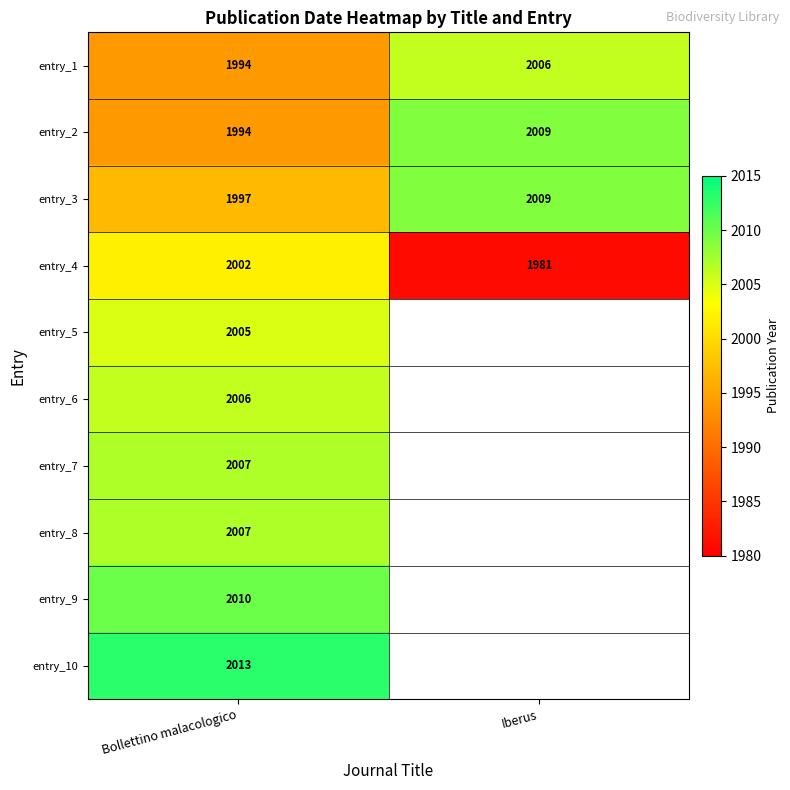

What is the greatest value displayed?

2013.0